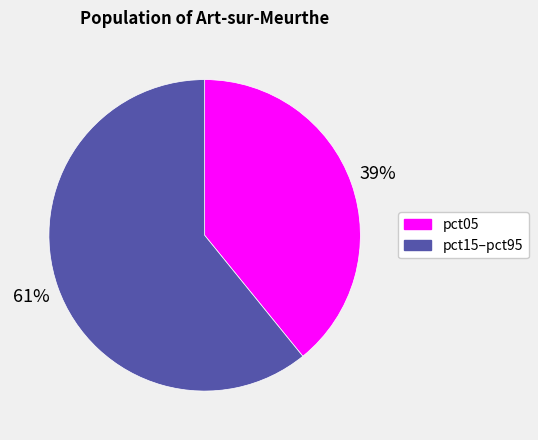

To the nearest percent, what is the average slice percentage?

50%